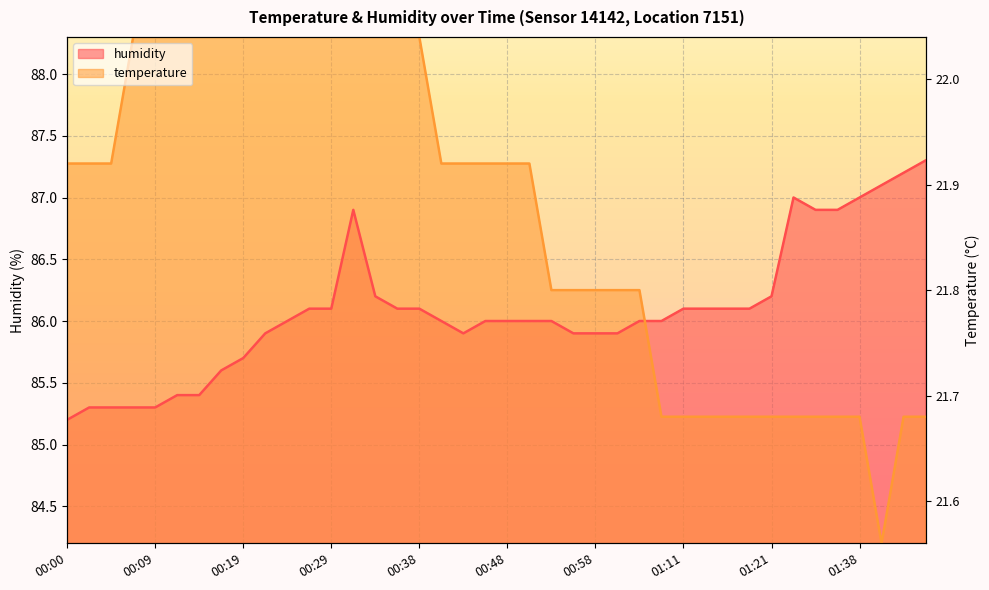

How many series are shown in this chart?

2